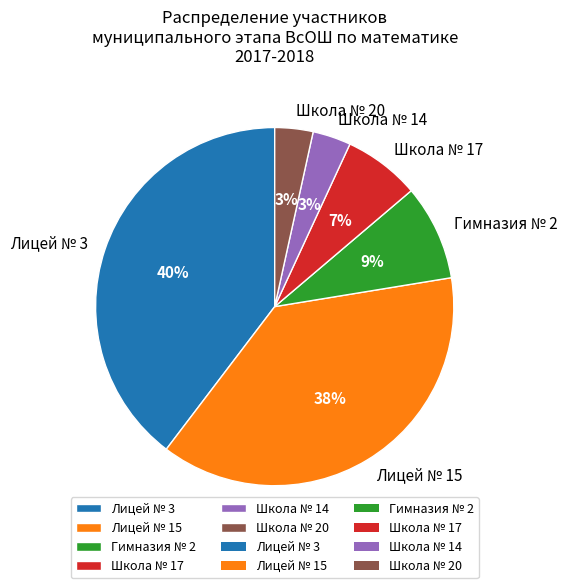

Which slice is the largest?

Лицей № 3